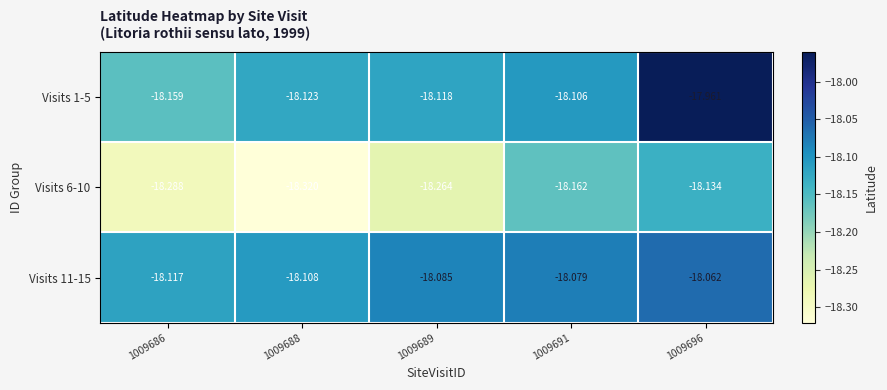

Is the value of Visits 6-10 at 1009691 greater than the value of Visits 11-15 at 1009691?

No